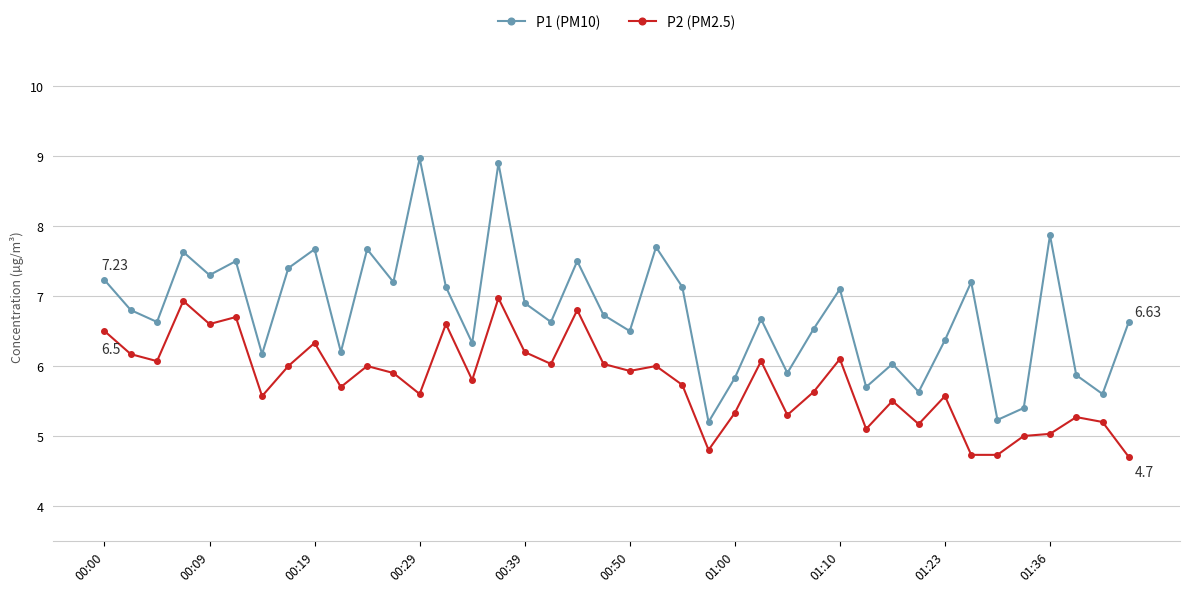

What is the average value of the P2 (PM2.5) series?

5.8